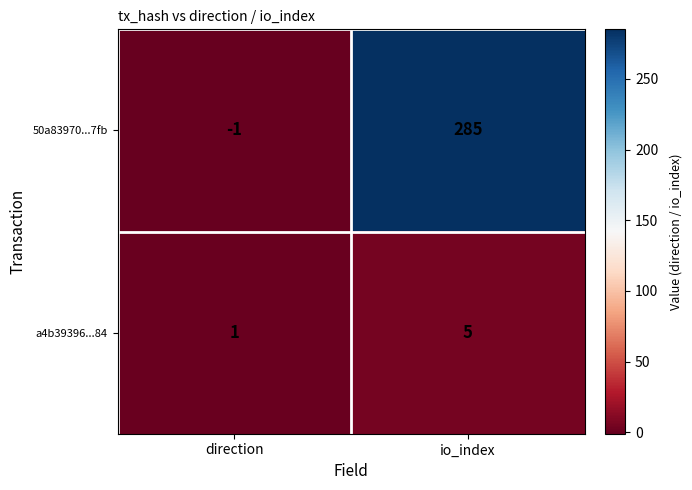

Is it true that a4b39396...84 equals 1 at direction?

True